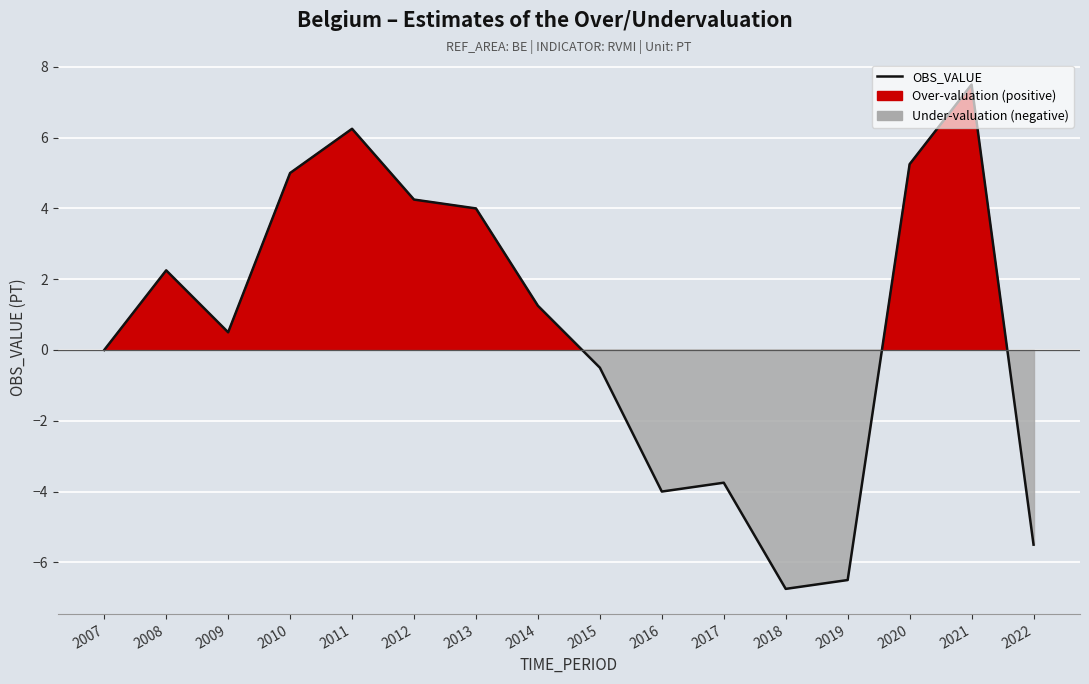

What is the minimum value shown in the chart?

-6.8